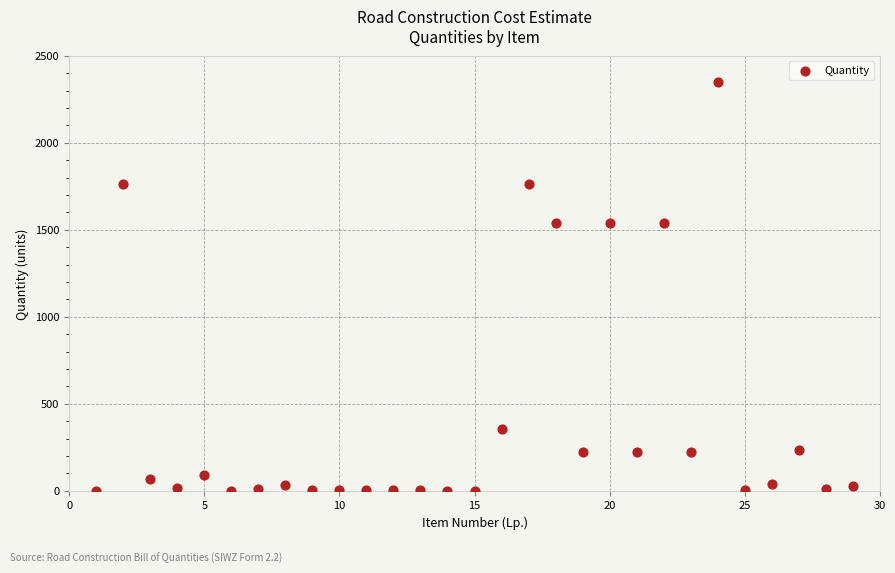

What is the range of Y values (max minus min)?

2349.0